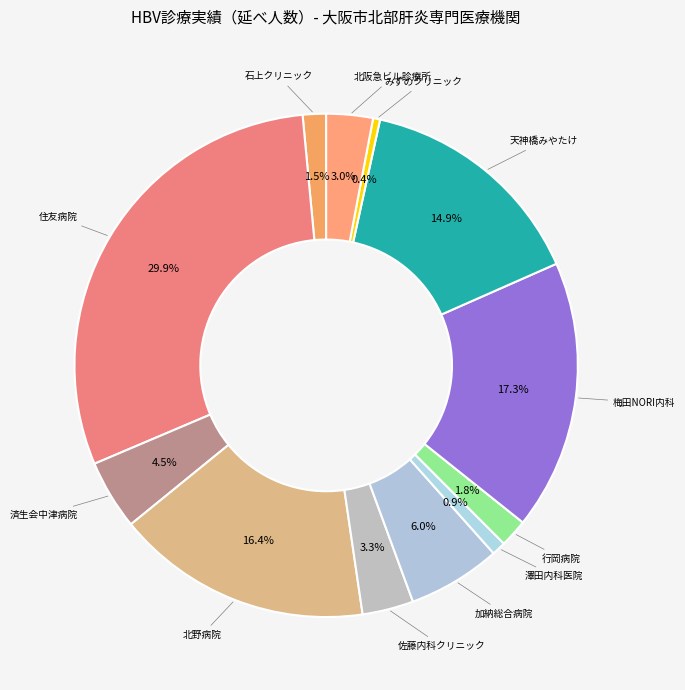

Count the number of slices in the pie.

12